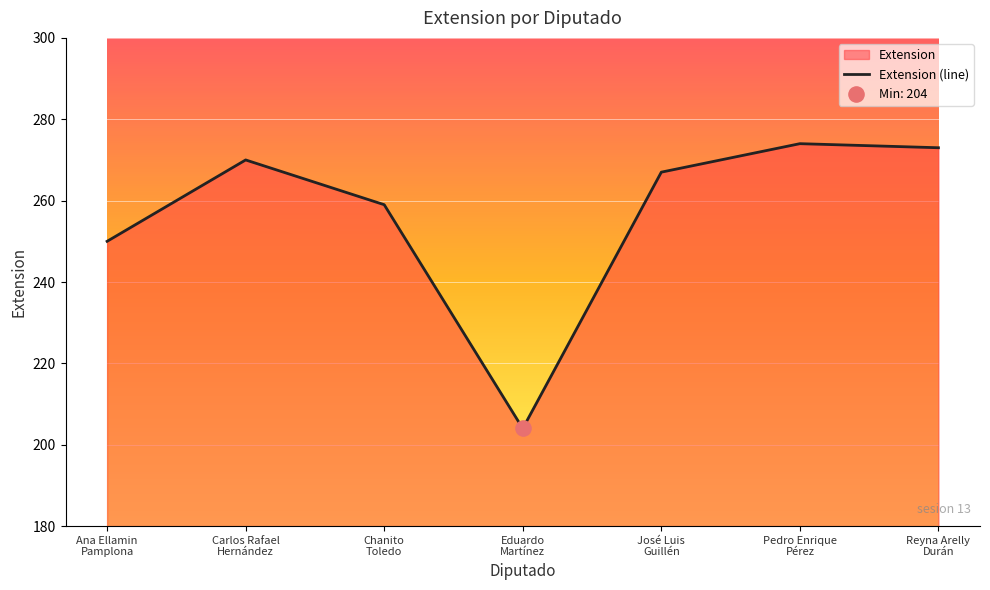

What is the change in value from Ana Ellamin
Pamplona to Carlos Rafael
Hernández?

+20